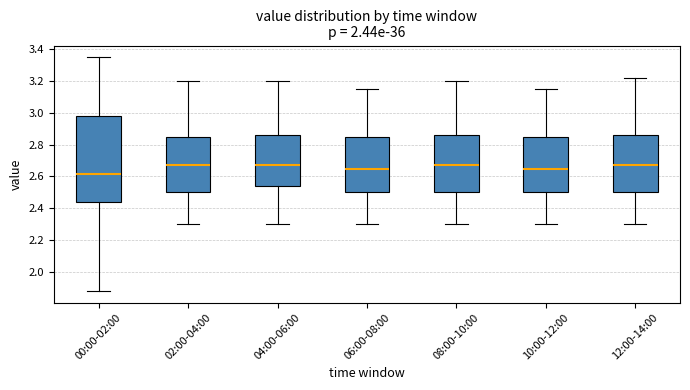

Reading left to right, read every box against the y-axis: the position of its median line, the range the box covers, and the ends of its whiskers. The values are not printed on the chart, so give them approximately, as read against the axis.

00:00-02:00: median 2.62, box 2.44 to 2.98, whiskers 1.88 to 3.36
02:00-04:00: median 2.68, box 2.50 to 2.86, whiskers 2.30 to 3.20
04:00-06:00: median 2.68, box 2.54 to 2.86, whiskers 2.30 to 3.20
06:00-08:00: median 2.66, box 2.50 to 2.86, whiskers 2.30 to 3.16
08:00-10:00: median 2.68, box 2.50 to 2.86, whiskers 2.30 to 3.20
10:00-12:00: median 2.66, box 2.50 to 2.86, whiskers 2.30 to 3.16
12:00-14:00: median 2.68, box 2.50 to 2.86, whiskers 2.30 to 3.22